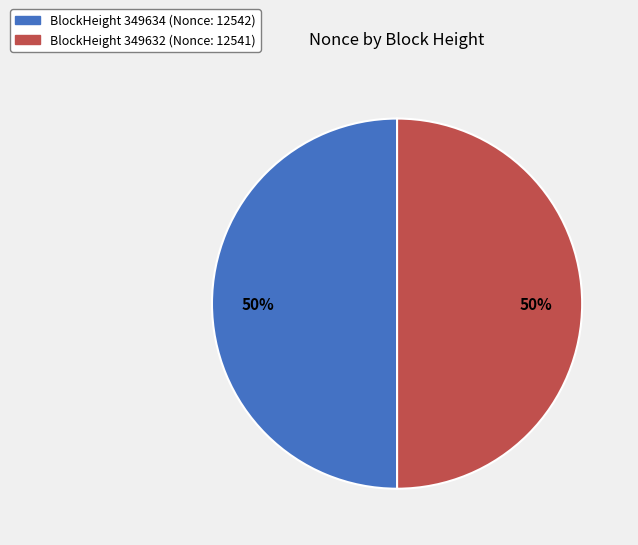

To the nearest percent, what is the average slice percentage?

50%